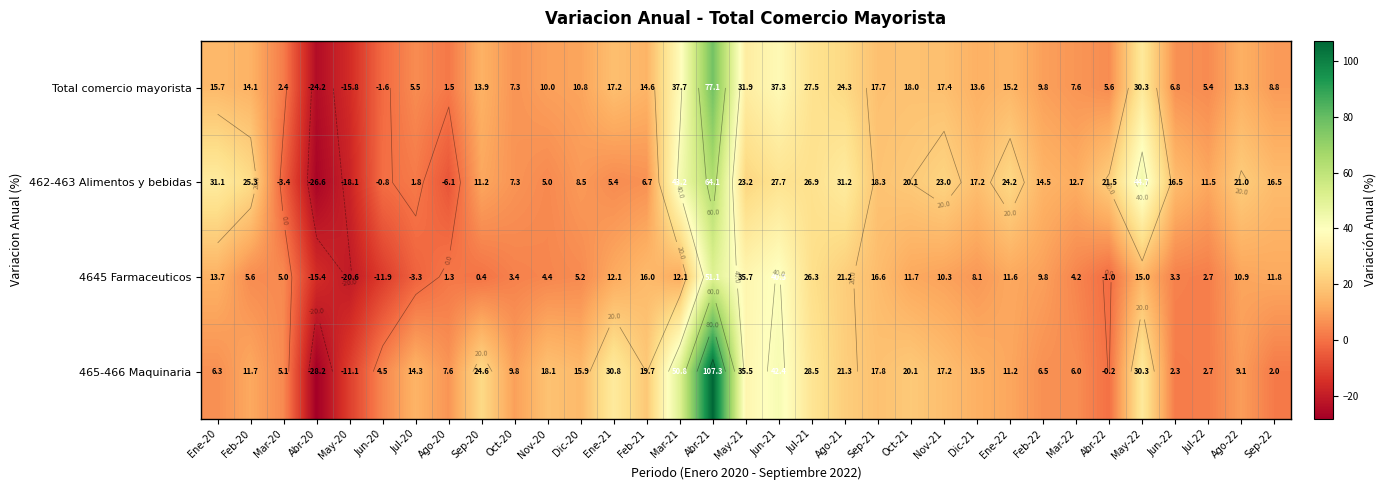

How many values in the Total comercio mayorista series exceed 13?

18